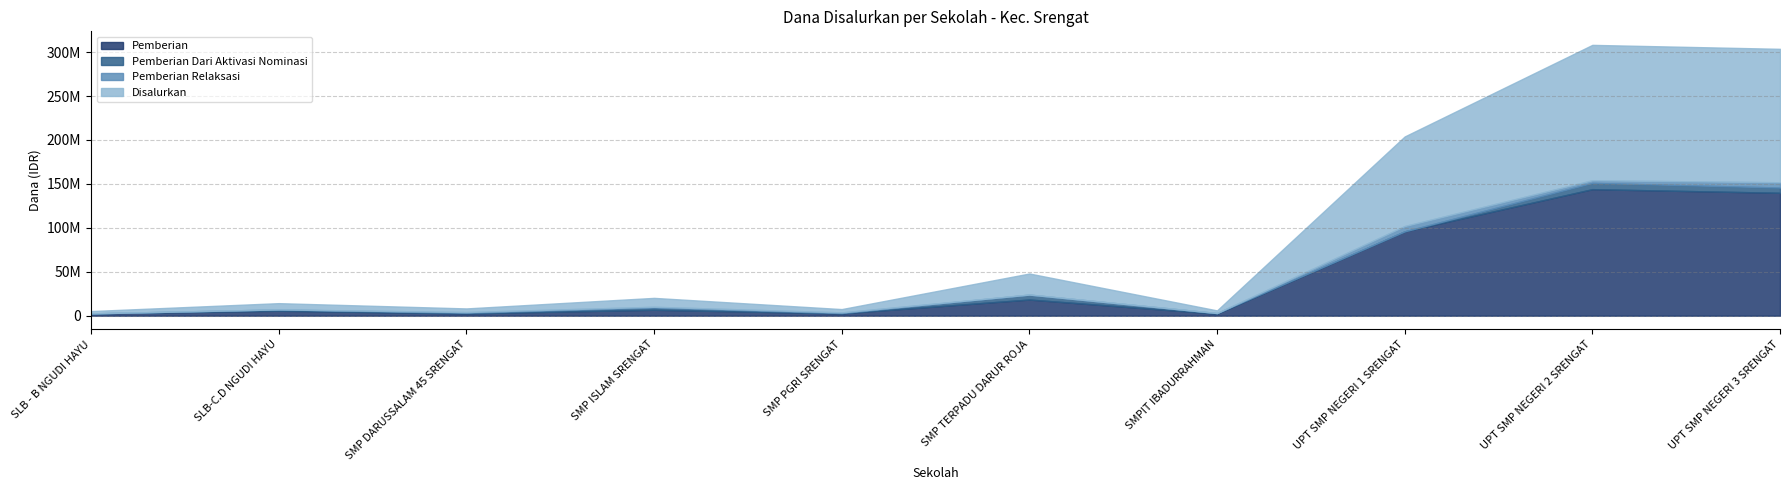

Where is Pemberian Dari Aktivasi Nominasi nearest to the value 3562500?

SMP ISLAM SRENGAT